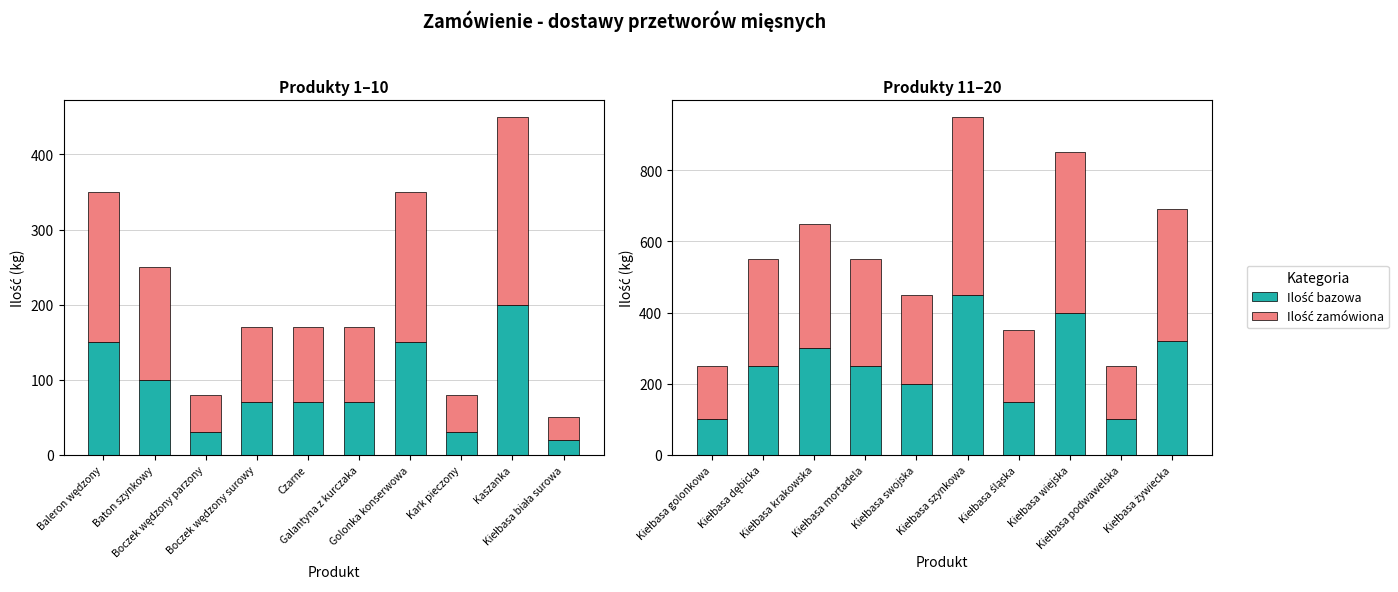

What is the total value across all series at Kiełbasa śląska?

350